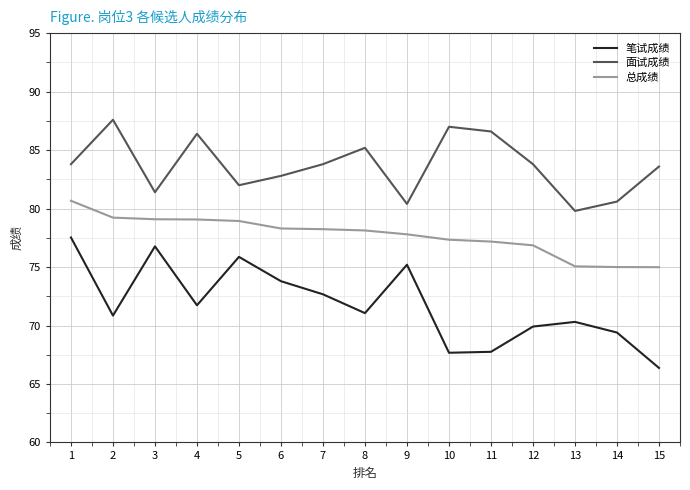

At which category does 笔试成绩 reach its first local peak?

3